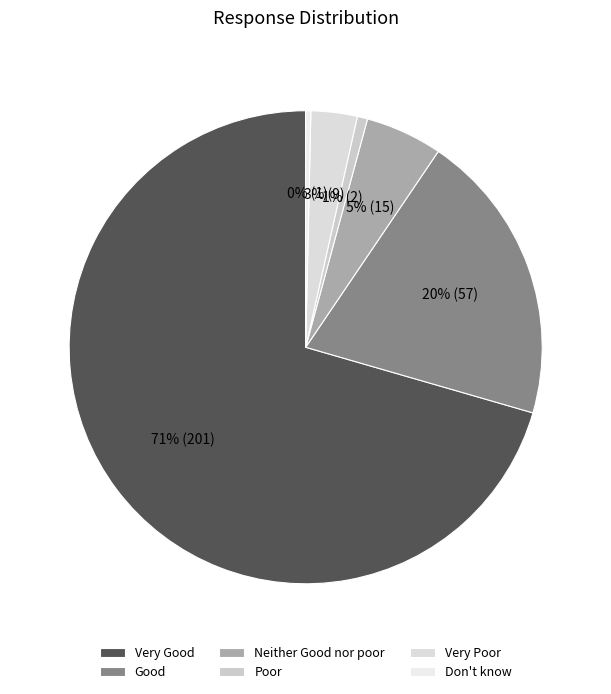

How many segments does this pie chart have?

6